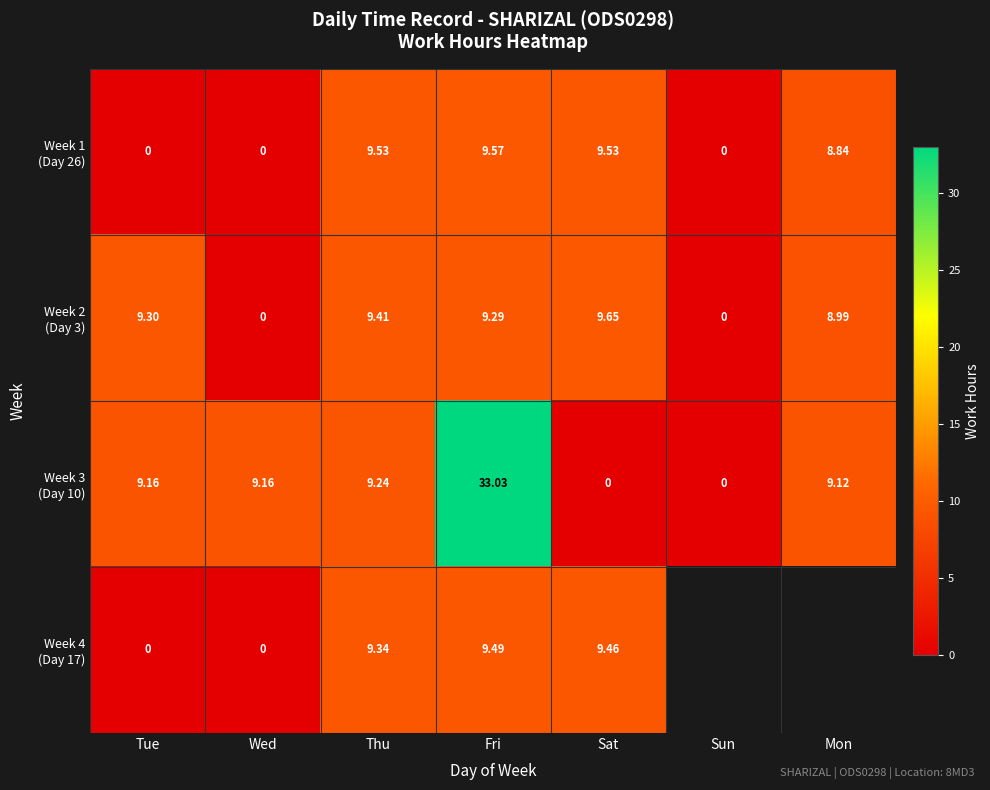

What is the average value of the Week 3 (Day 10) series?

10.0